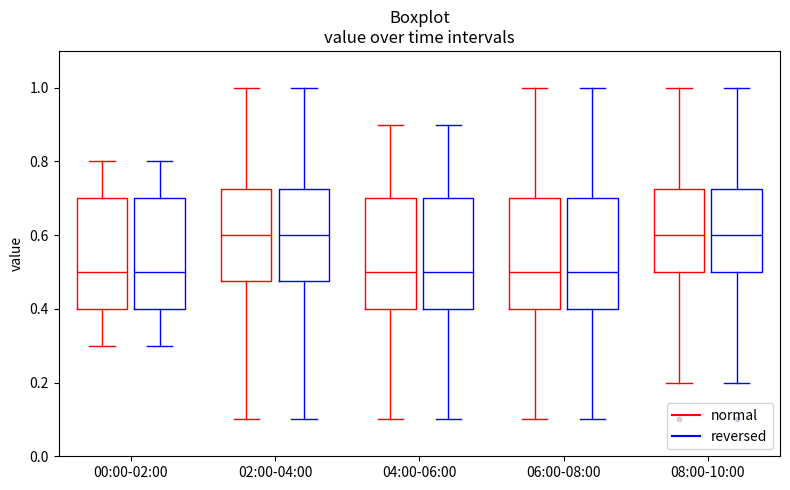

Where does the median line of the box for 08:00-10:00 (reversed) sit on the y-axis? The values are not printed on the chart, so give them approximately, as read against the axis.

0.60